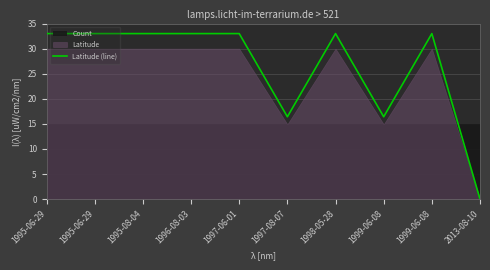

At which category does the data reach its first local valley?

1997-08-07